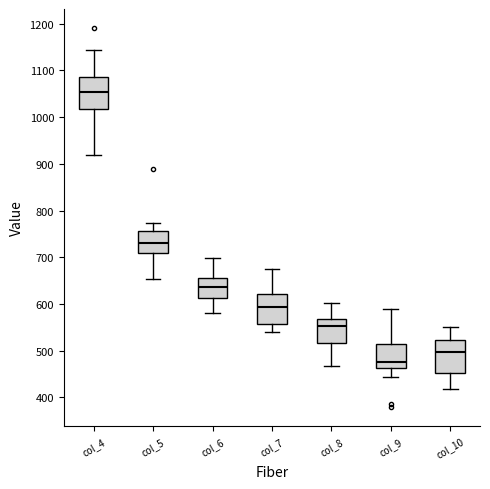

Reading left to right, read every box against the y-axis: the position of its median line, the range the box covers, and the ends of its whiskers. The values are not printed on the chart, so give them approximately, as read against the axis.

col_4: median 1050, box 1020 to 1090, whiskers 920 to 1140
col_5: median 730, box 710 to 760, whiskers 650 to 770
col_6: median 640, box 610 to 660, whiskers 580 to 700
col_7: median 590, box 560 to 620, whiskers 540 to 680
col_8: median 550, box 520 to 570, whiskers 470 to 600
col_9: median 480, box 460 to 510, whiskers 440 to 590
col_10: median 500, box 450 to 520, whiskers 420 to 550